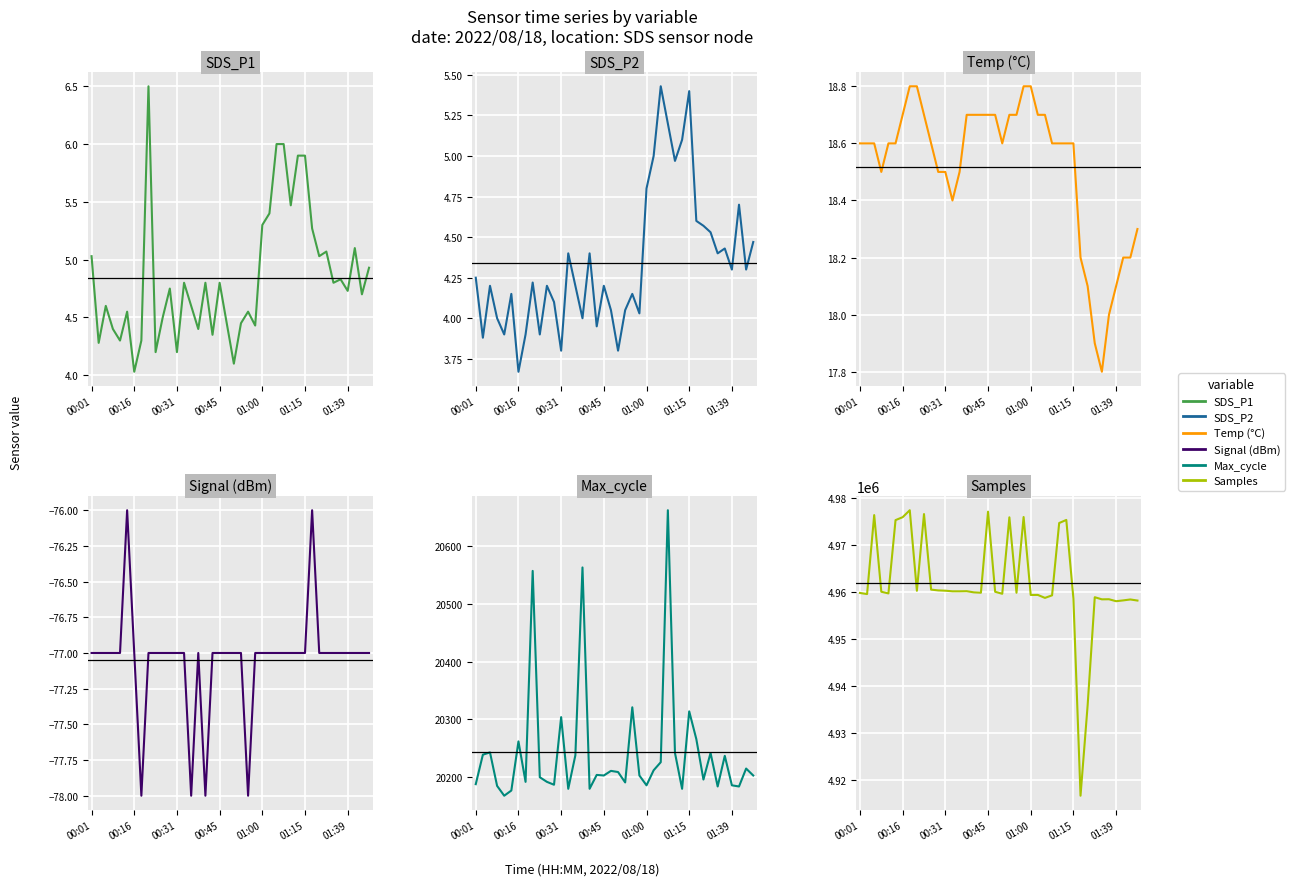

What are all the series names shown in the legend?

SDS_P1, SDS_P2, Temp (°C), Signal (dBm), Max_cycle, Samples